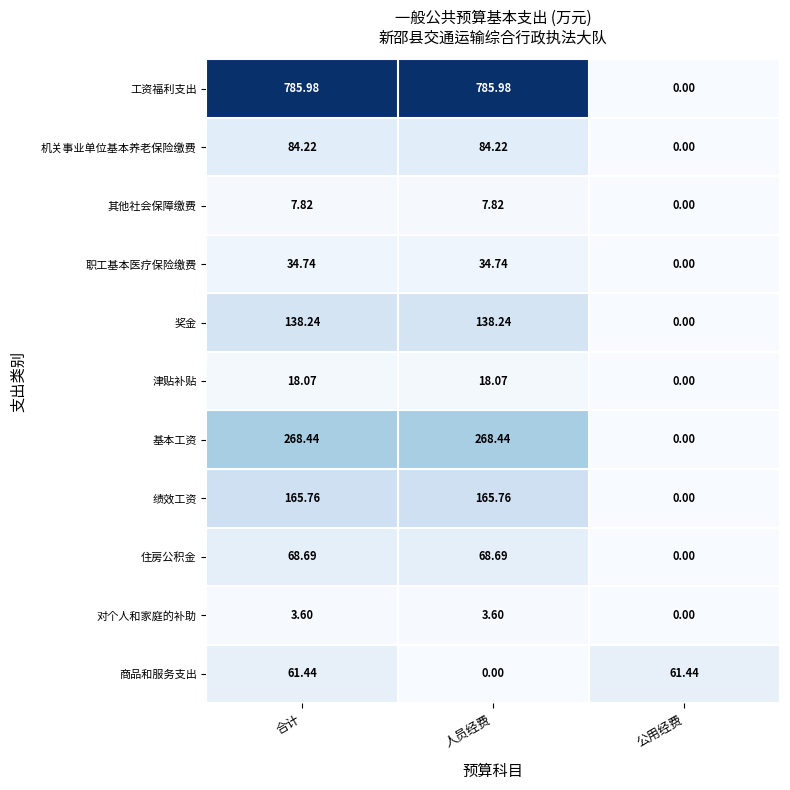

Which series has the widest spread of values?

工资福利支出